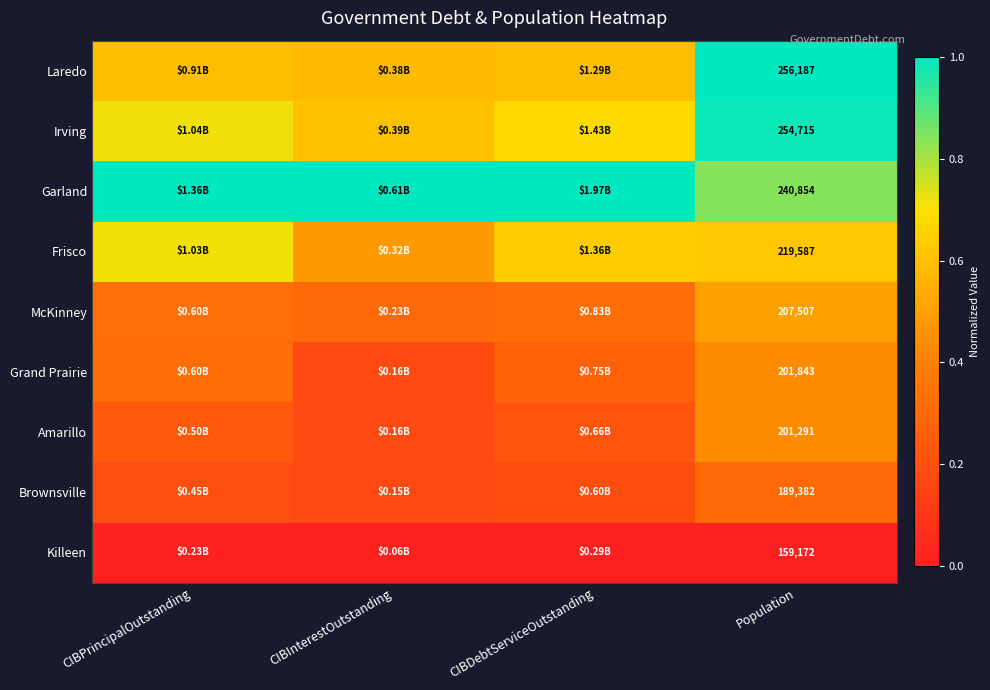

At Population, list the series in order from smallest to largest.

Killeen, Brownsville, Amarillo, Grand Prairie, McKinney, Frisco, Garland, Irving, Laredo